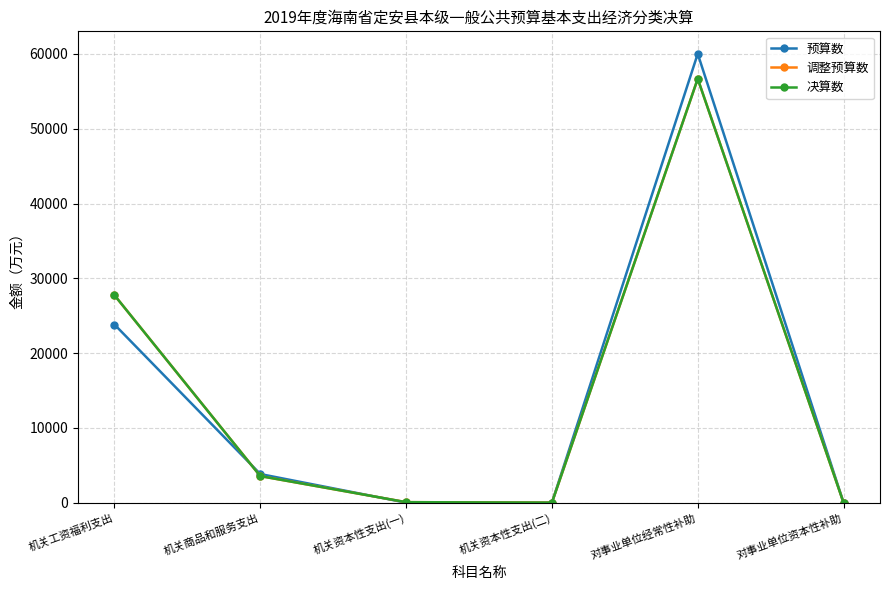

Reading left to right, extract all data points from this chart.

预算数: 23817	3824	0	0	60023	0
调整预算数: 27738	3550	65	0	56682	0
决算数: 27738	3550	65	0	56682	0